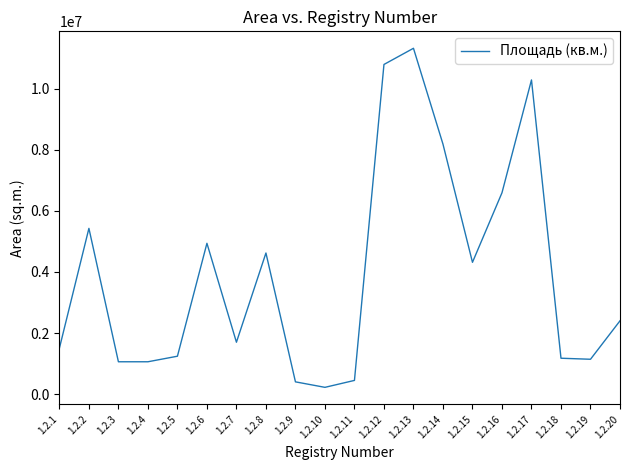

What is the sum of the values at 1.2.15 and 1.2.18?

5491000